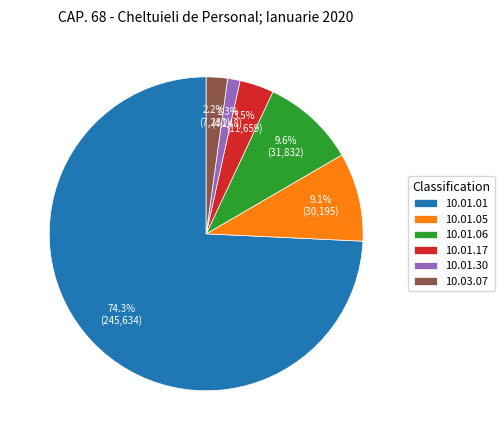

Is there any slice that represents more than half of the pie?

Yes